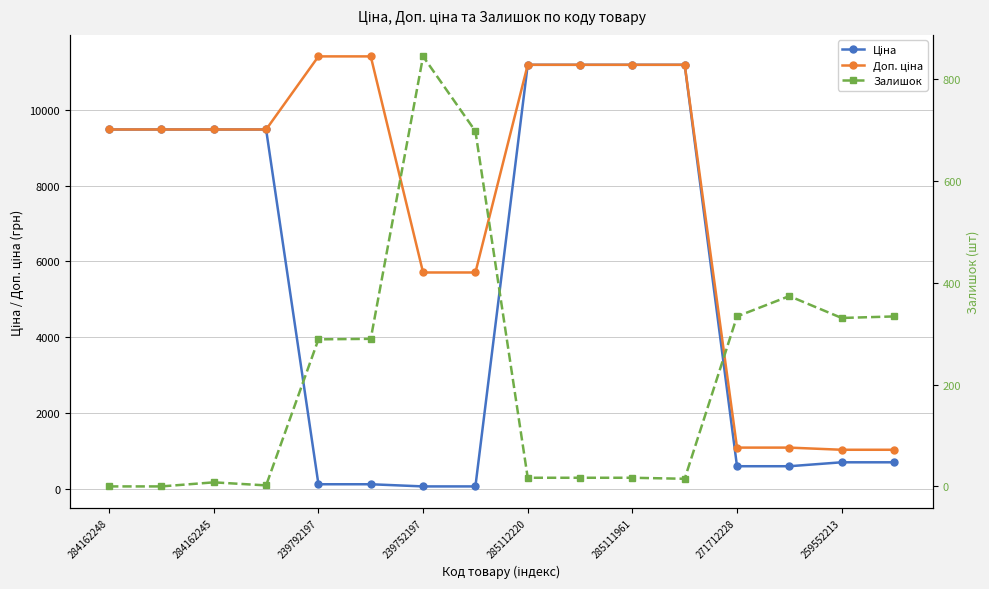

What position from the right is 13?

3